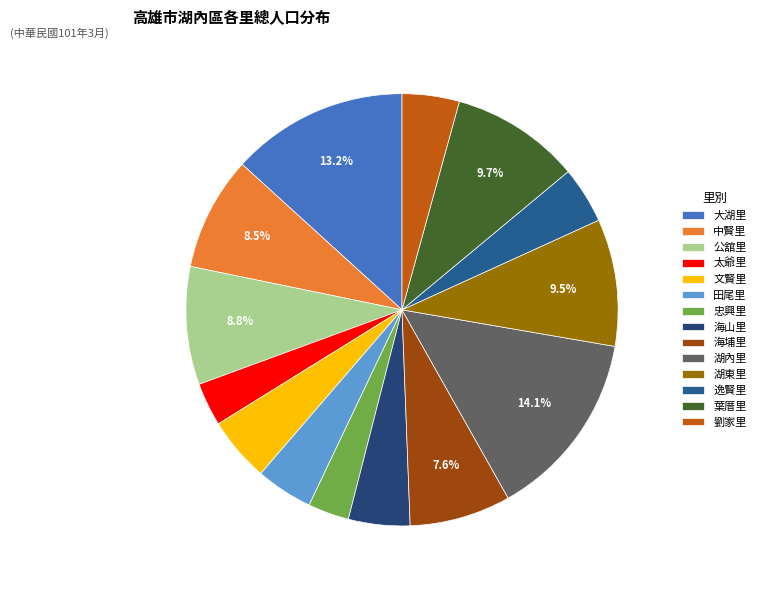

How many slices are in this pie chart?

14